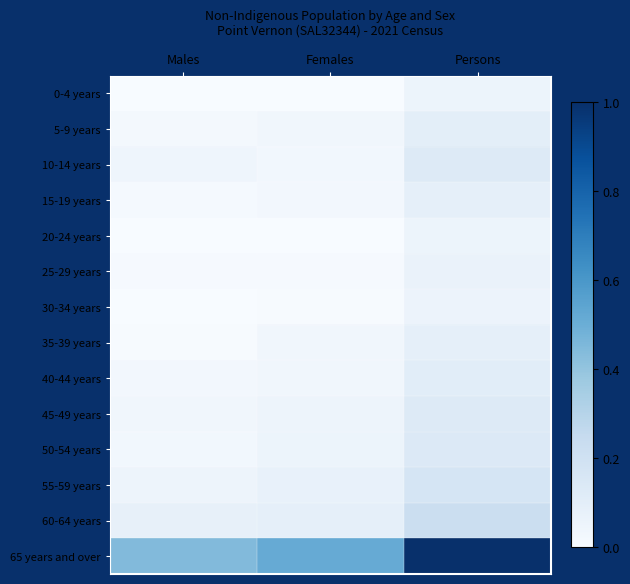

At which category does the chart reach its peak across all series?

Persons